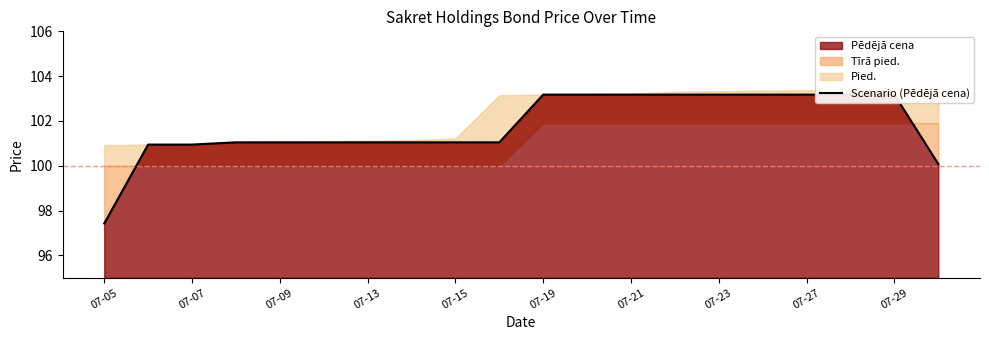

The value at 07-07 is 170.7. True or false?

False